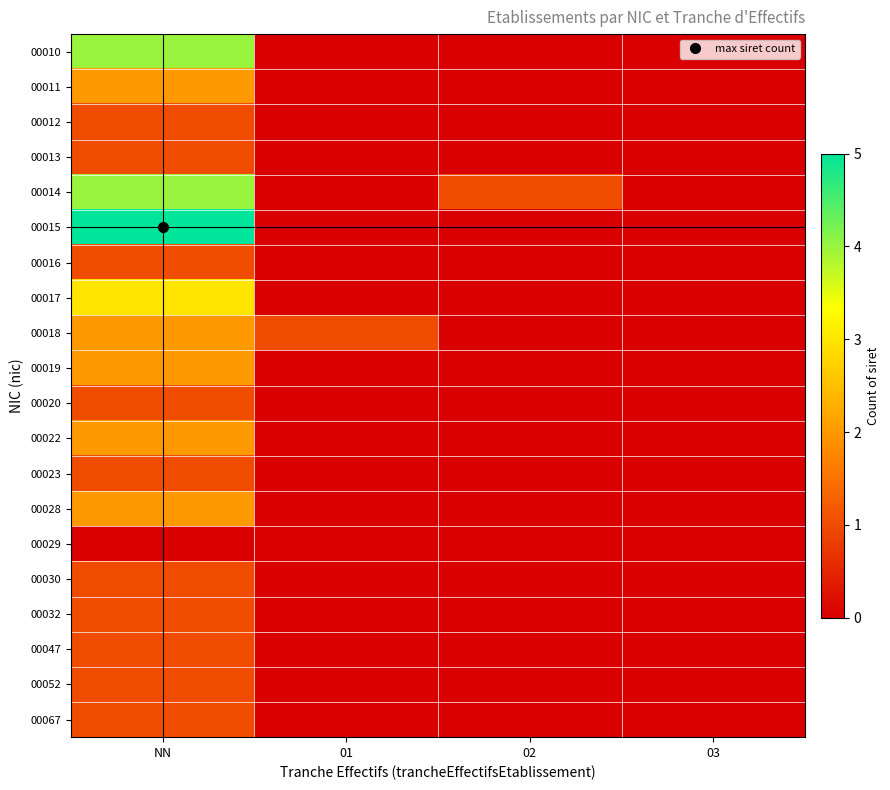

How many series are shown in this chart?

20